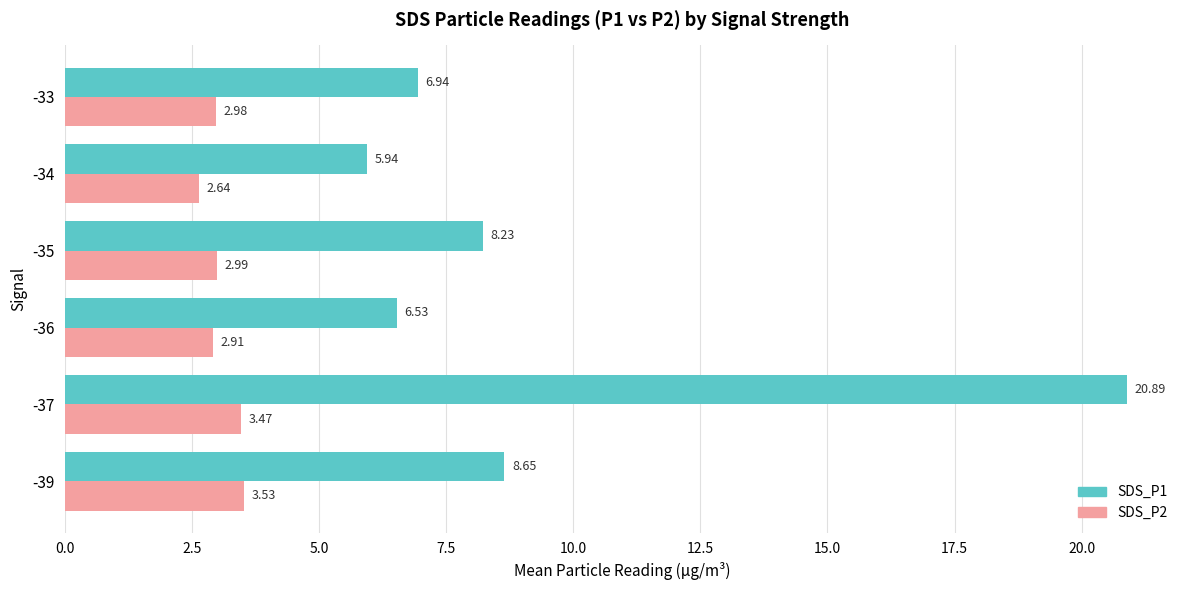

What is the maximum value shown in the chart?

20.9